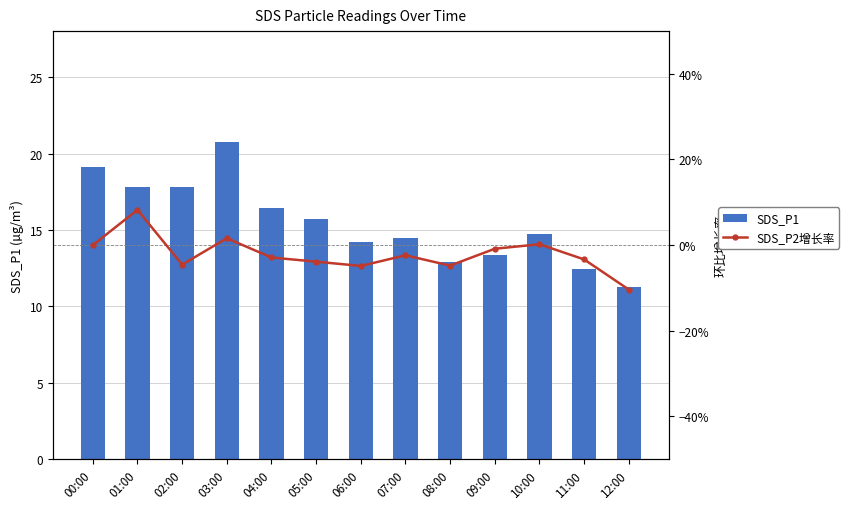

What is the difference between the SDS_P1 values at 07:00 and 09:00?

1.1